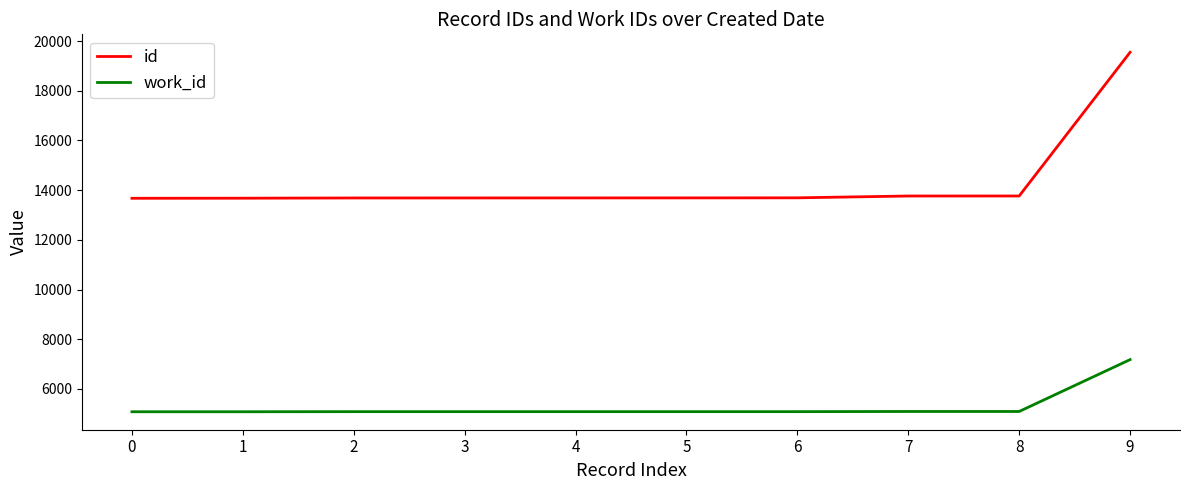

True or false: work_id and id cross at least once.

False